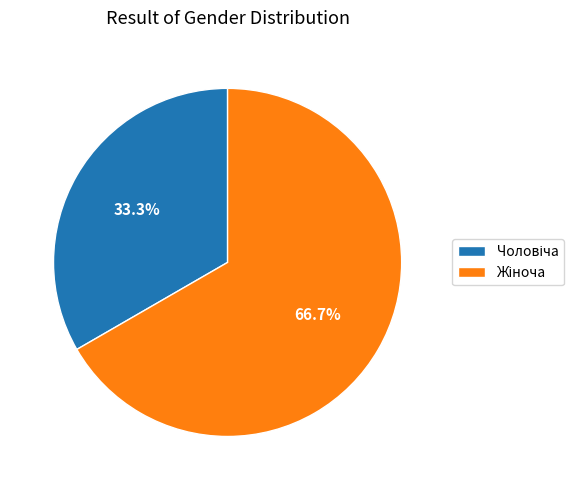

How many slices are in this pie chart?

2